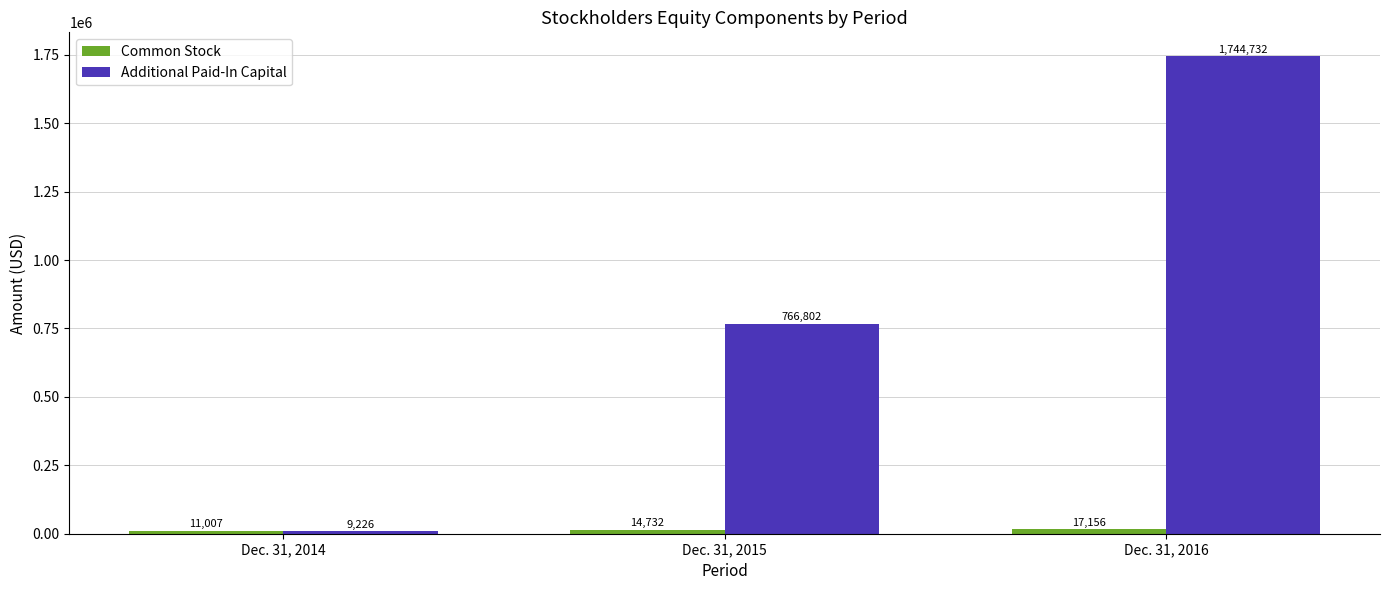

Which series has the widest spread of values?

Additional Paid-In Capital